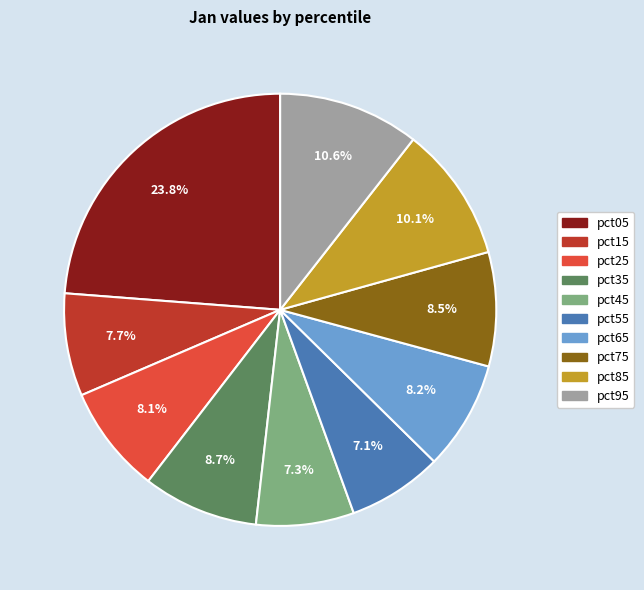

What is the largest slice in the pie chart?

pct05